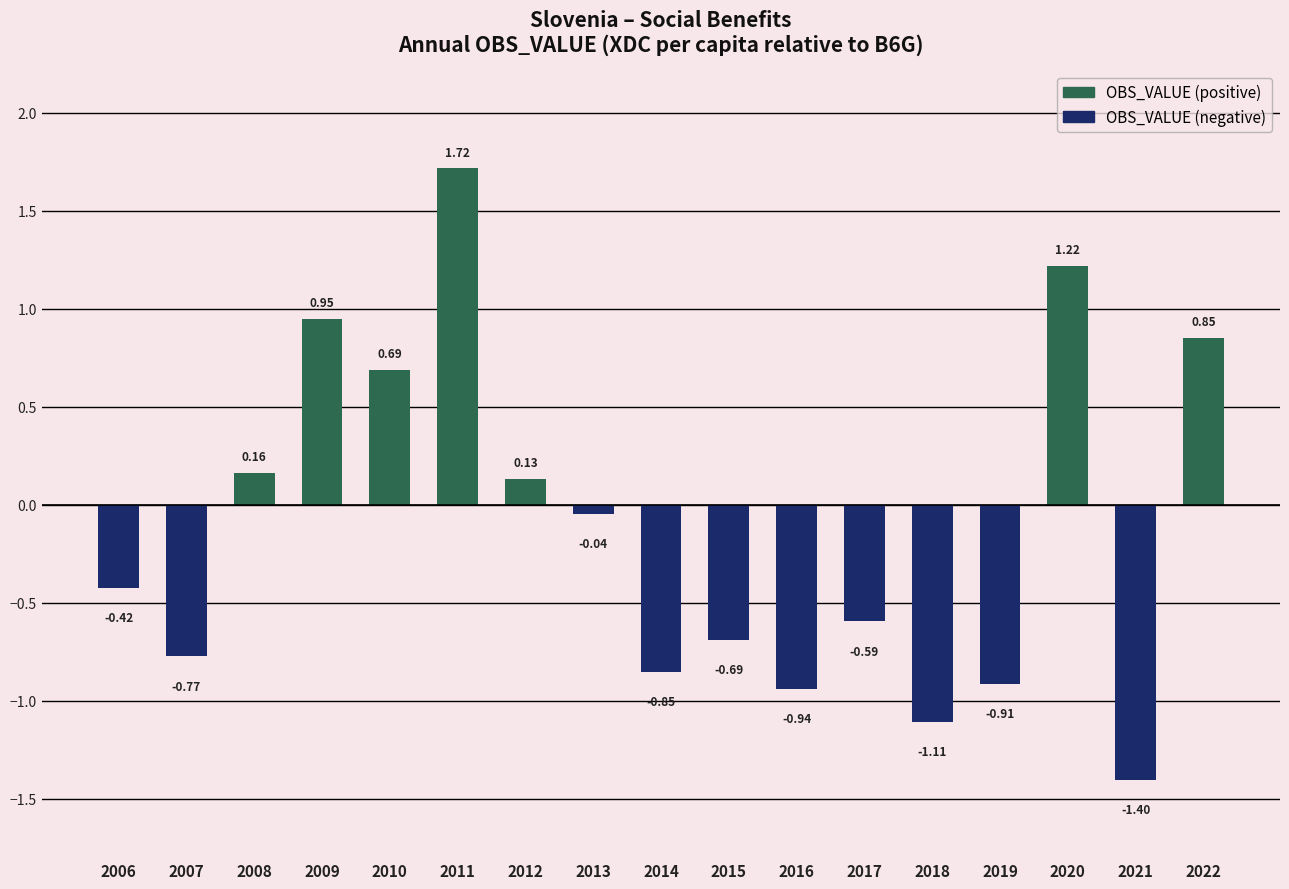

What is the difference between the maximum and minimum values in the OBS_VALUE (negative) series?

1.4